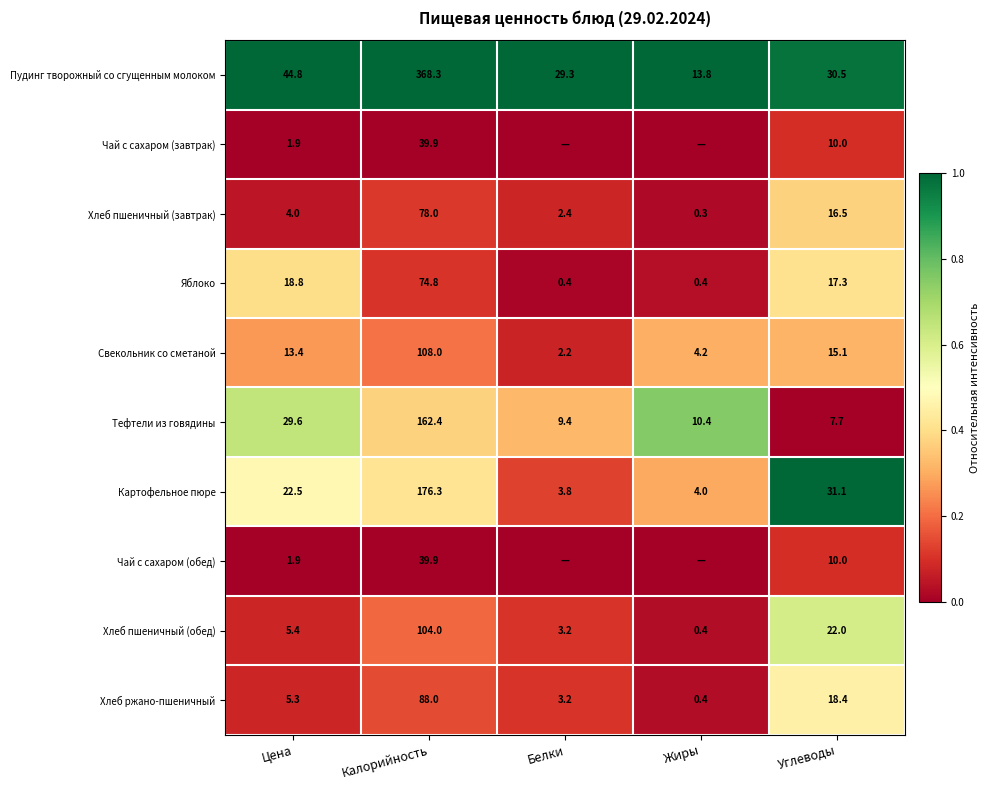

What value does the Яблоко series have at Жиры?

0.4